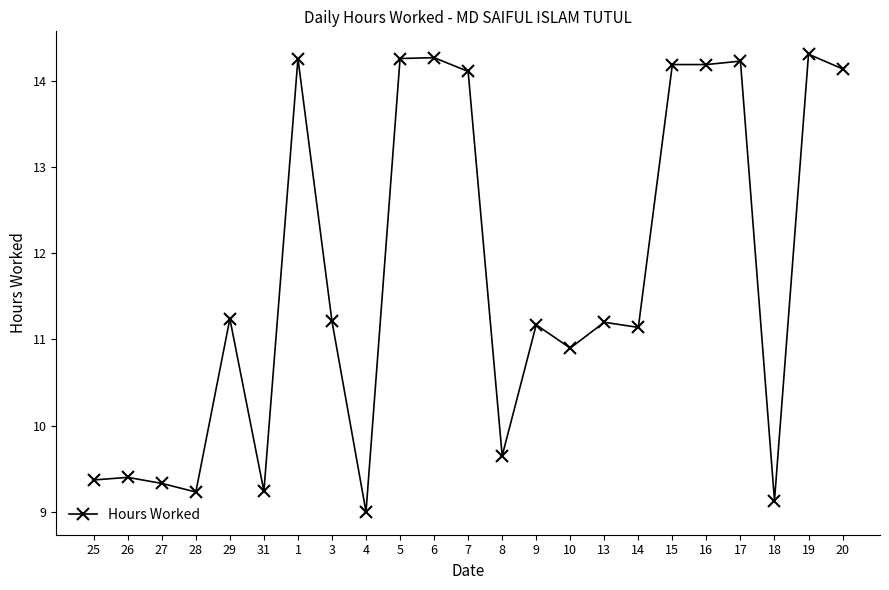

True or false: the data has more than 2 interior local peaks.

True